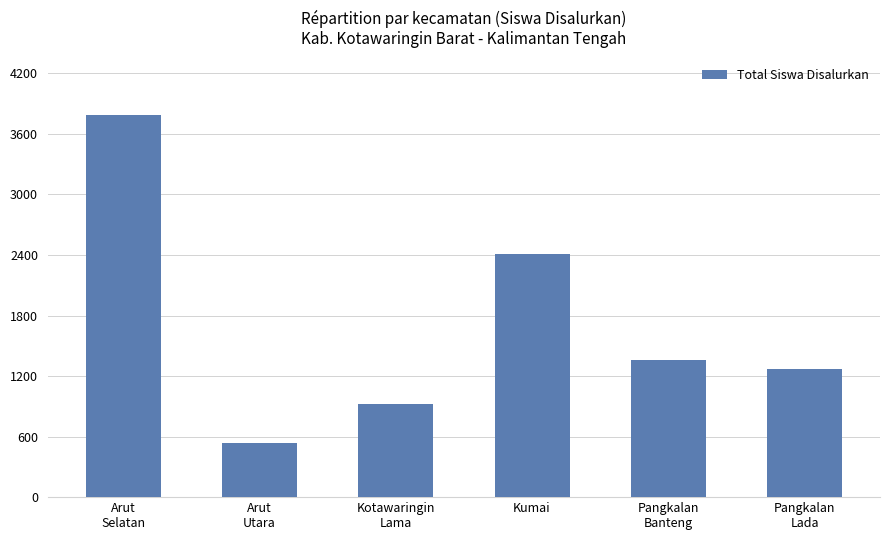

What is the label of the 2nd bar from the right?

Pangkalan
Banteng